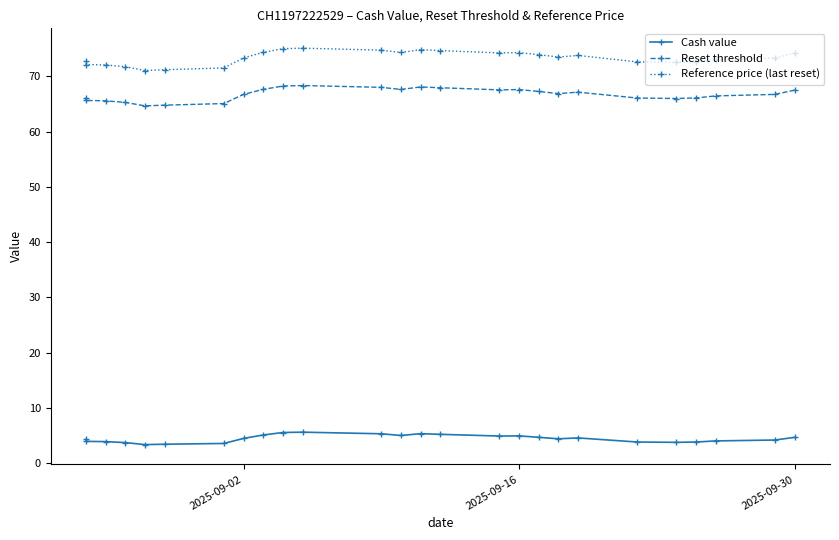

True or false: Reference price (last reset) and Reset threshold intersect in this chart.

False